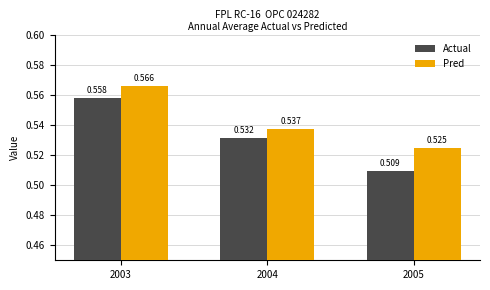

Between 2003 and 2004, which series saw the biggest shift?

Pred